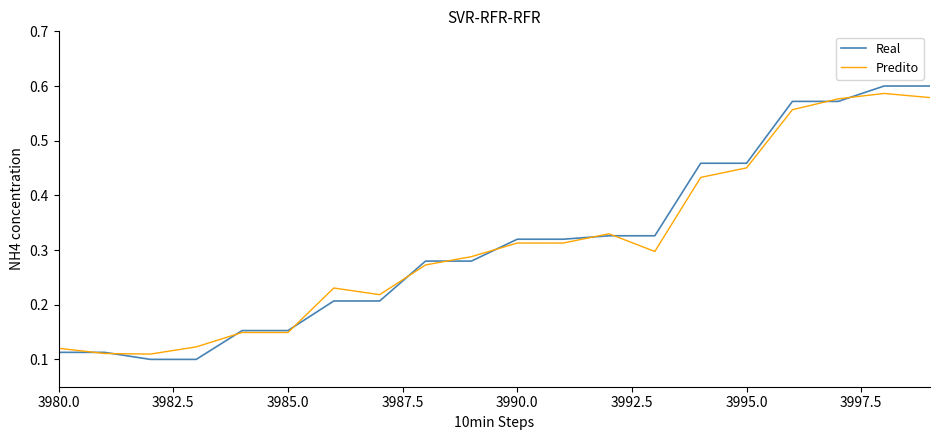

What are all the series names shown in the legend?

Real, Predito